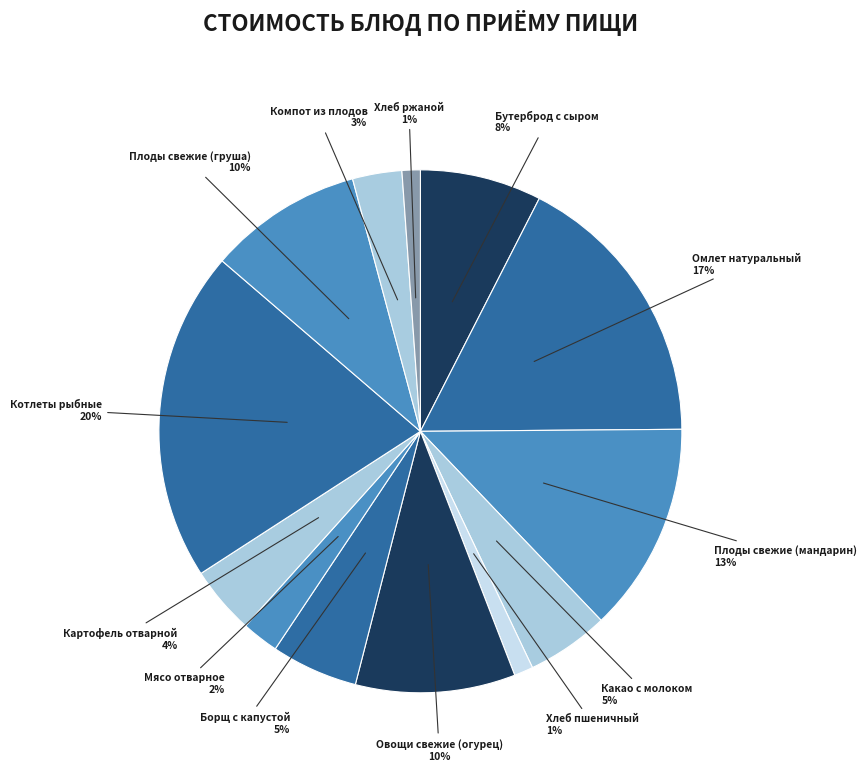

Between Бутерброд с сыром and Плоды свежие (груша), which is larger?

Плоды свежие (груша)